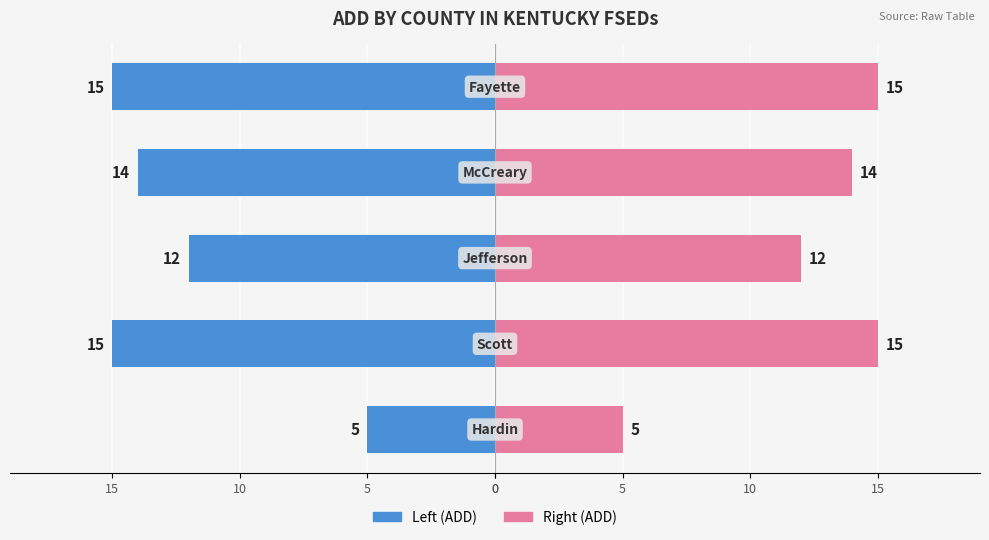

Between 5 and 10, which is larger?

5